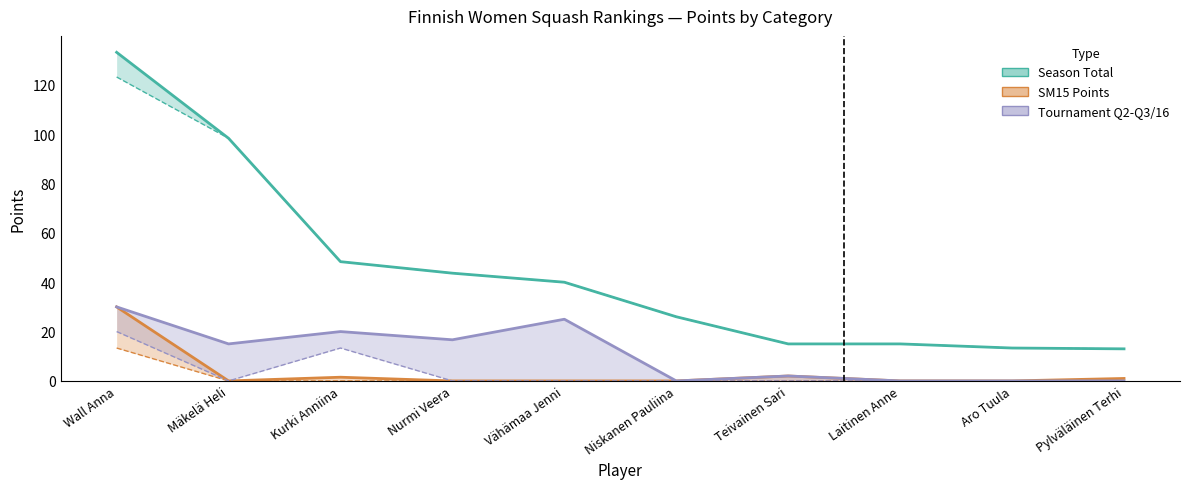

Between Wall Anna and Niskanen Pauliina, which series saw the biggest shift?

Season Total